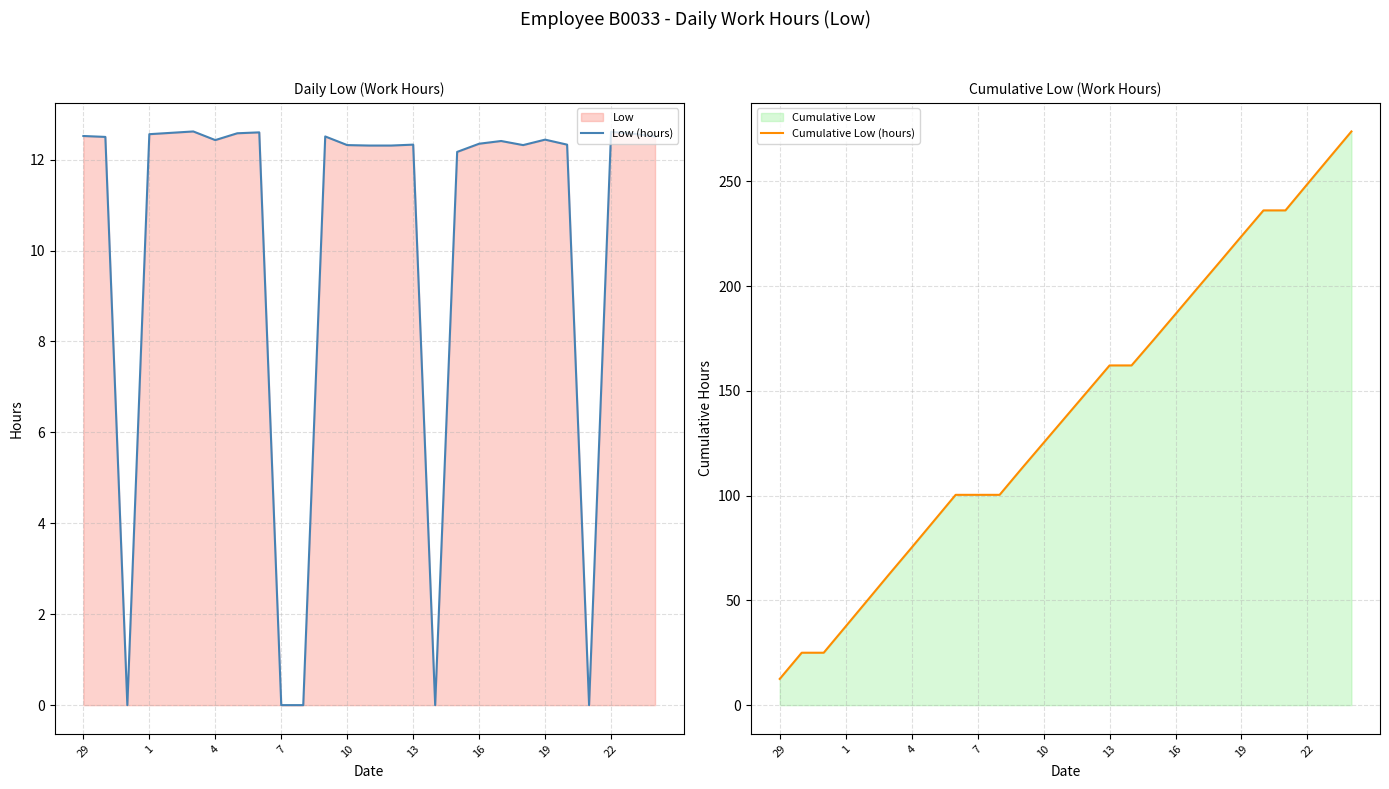

The Low (hours) series shows 17.9 at 13. True or false?

False